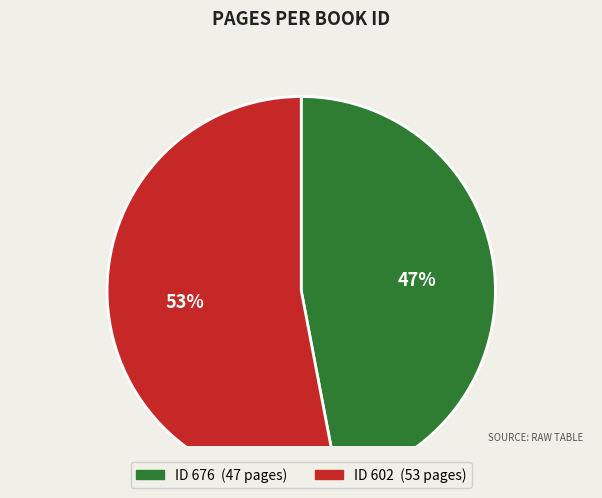

Is it true that 602 is 53% of the pie?

True